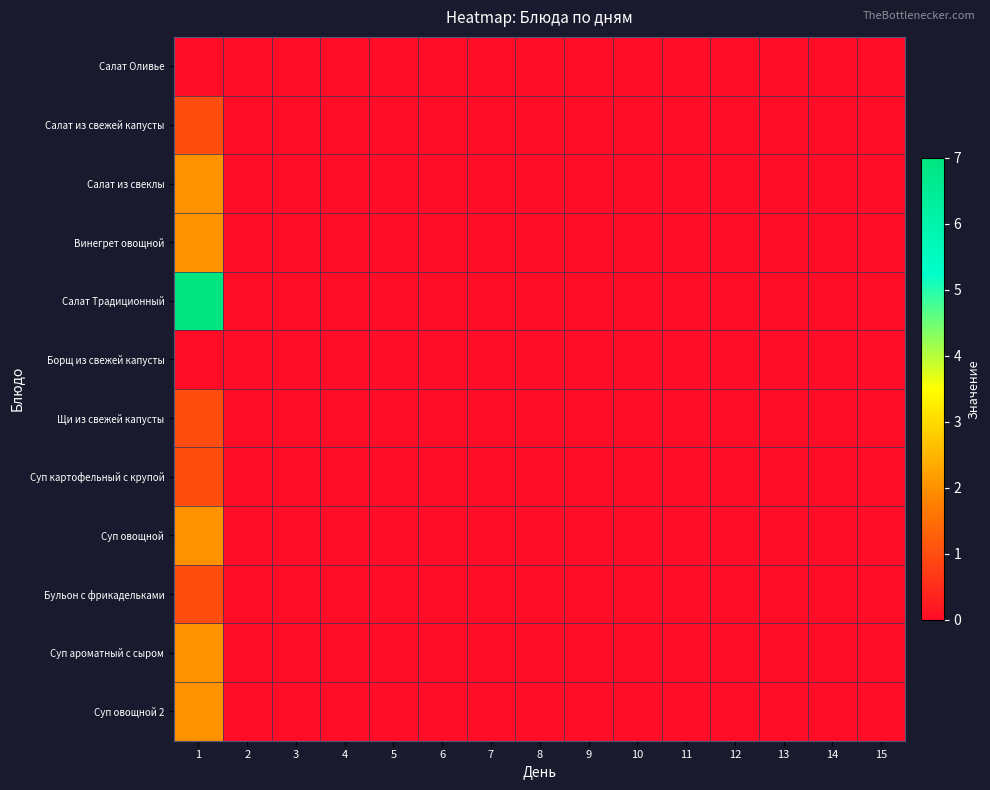

The Бульон с фрикадельками series shows 0 at 9. True or false?

True